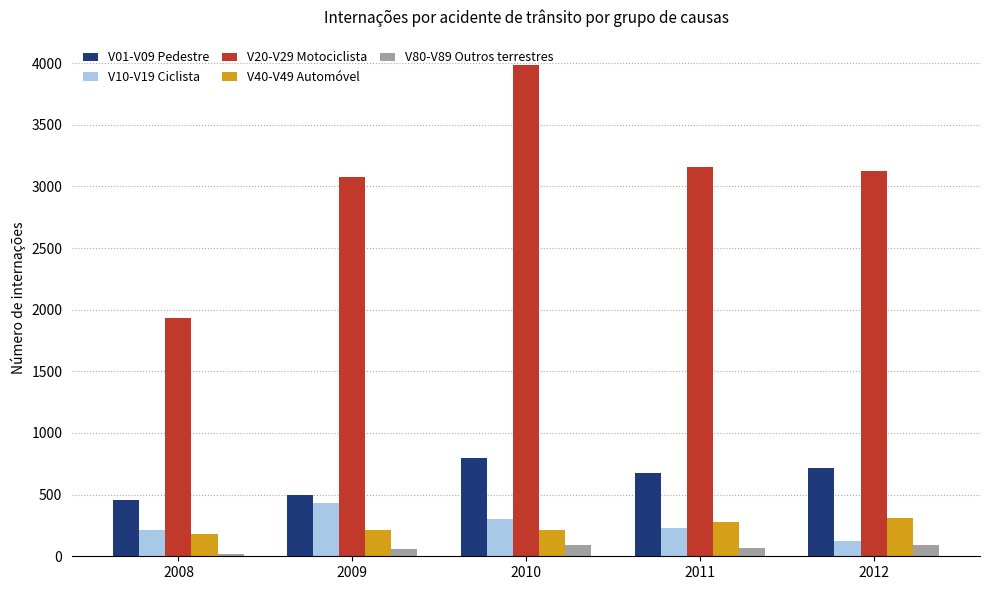

Between 2008 and 2011, which series saw the biggest shift?

V20-V29 Motociclista